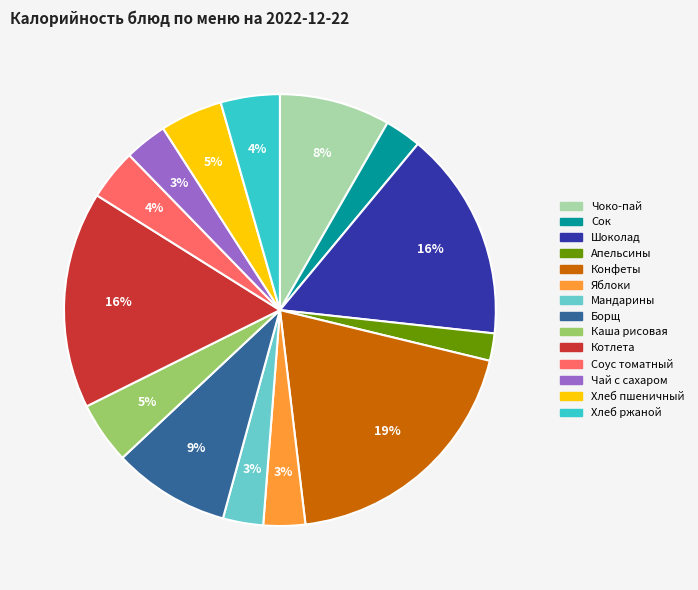

To the nearest percent, what is the combined percentage of Конфеты and Борщ?

28%